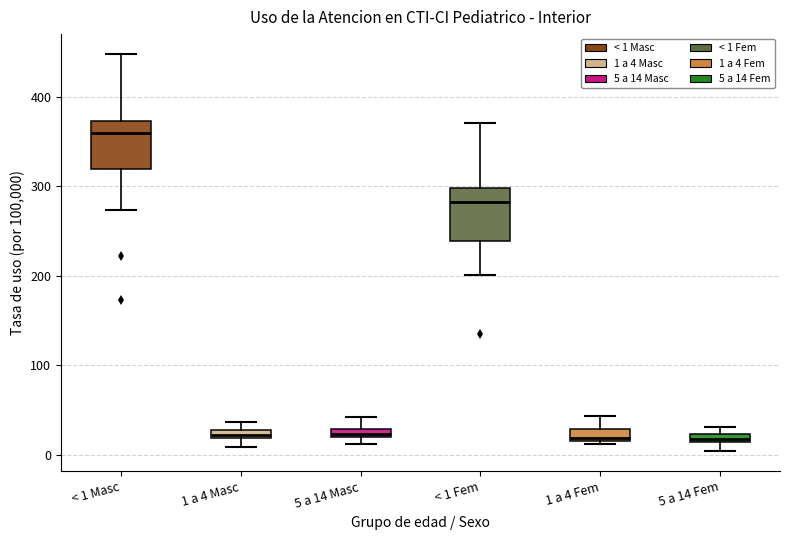

Where is the upper edge of the box for 5 a 14 Fem on the y-axis? The values are not printed on the chart, so give them approximately, as read against the axis.

20